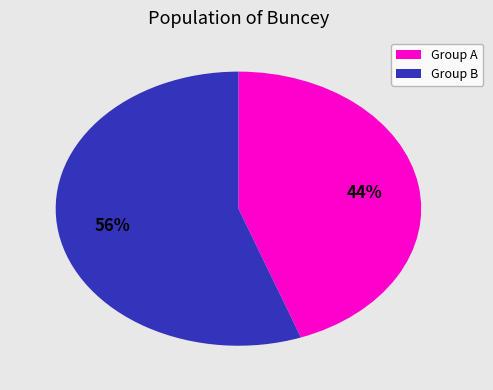

The Group B slice represents 56% of the pie. True or false?

True